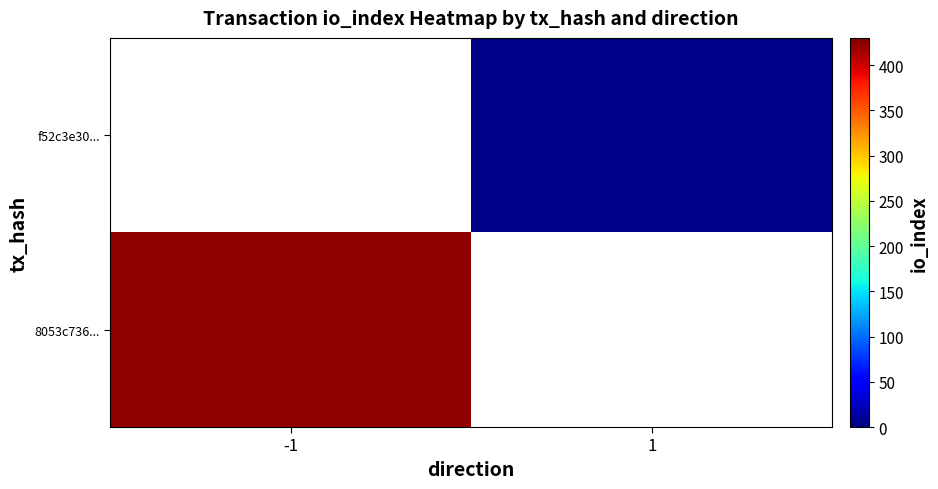

List the series in order of their peak value, highest first.

8053c736..., f52c3e30...